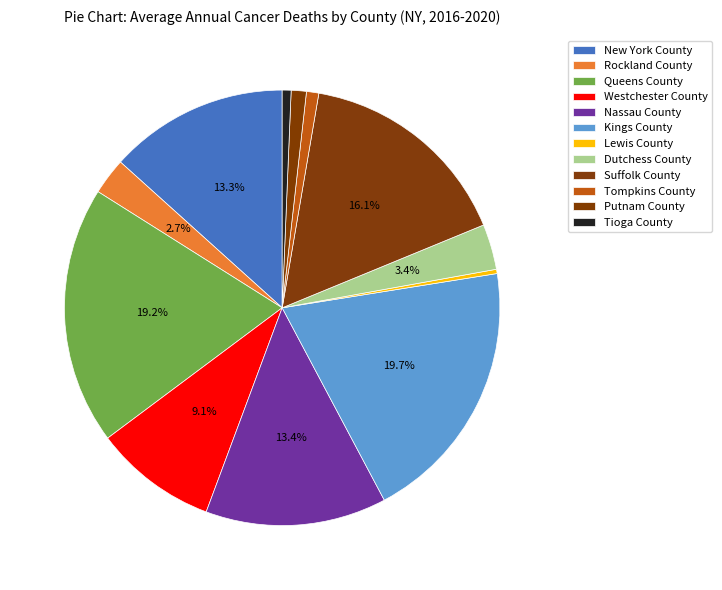

Rank the categories by value from highest to lowest.

Kings County, Queens County, Suffolk County, Nassau County, New York County, Westchester County, Dutchess County, Rockland County, Putnam County, Tompkins County, Tioga County, Lewis County